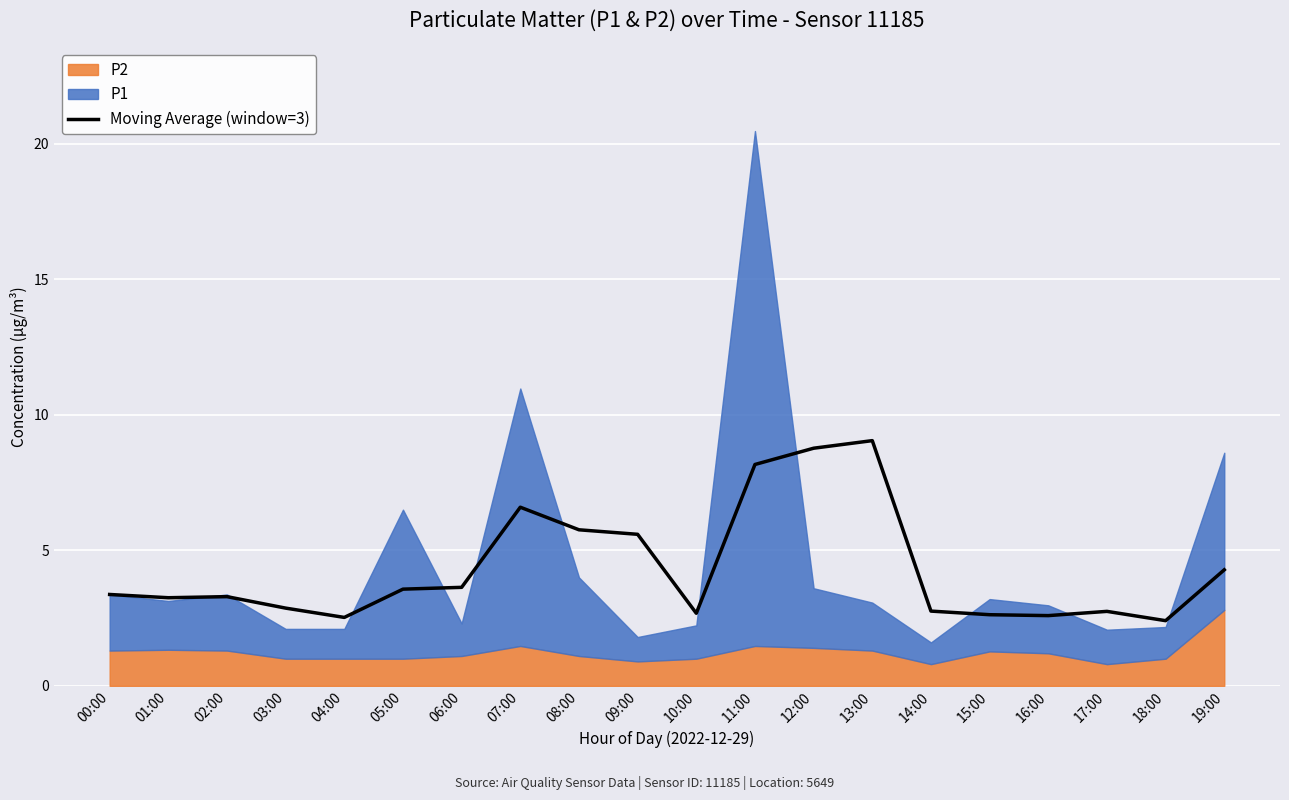

How many points are higher than both their immediate neighbors (excluding endpoints)?

4